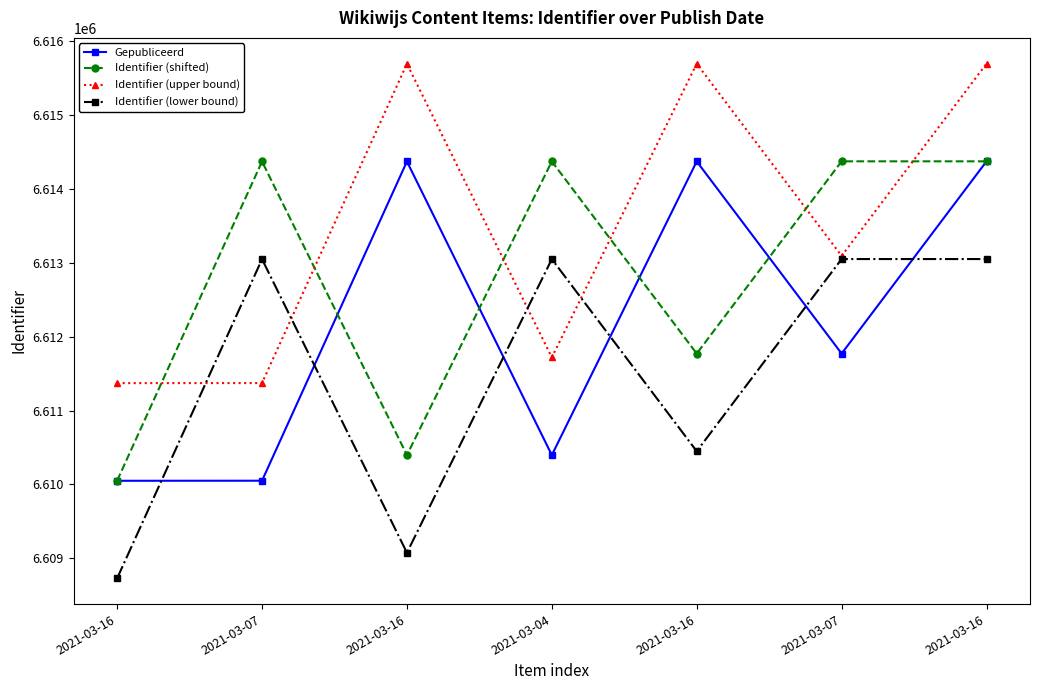

How many lines are shown in the chart?

4